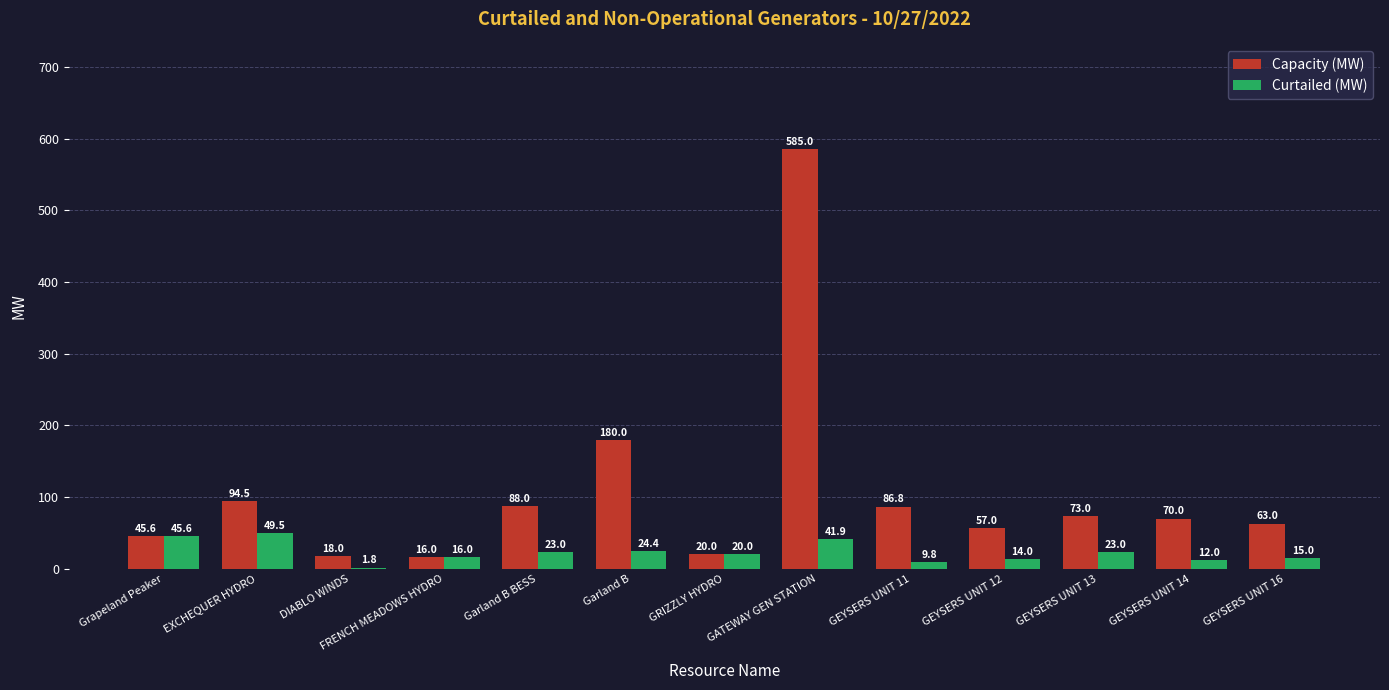

True or false: Capacity (MW) has a value of 149.9 at GATEWAY GEN STATION.

False